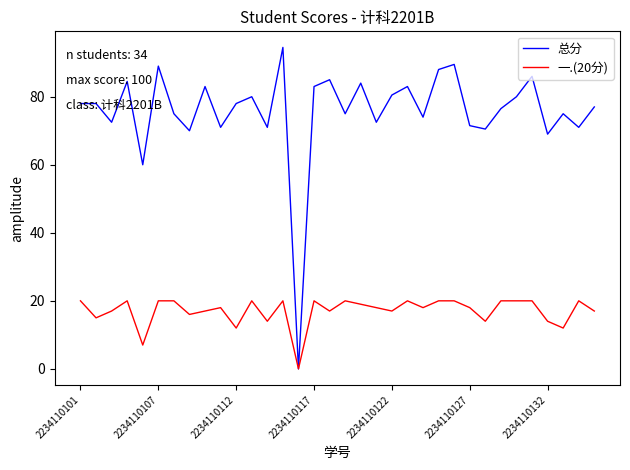

Rank the series by their average value, from highest to lowest.

总分, 一.(20分)